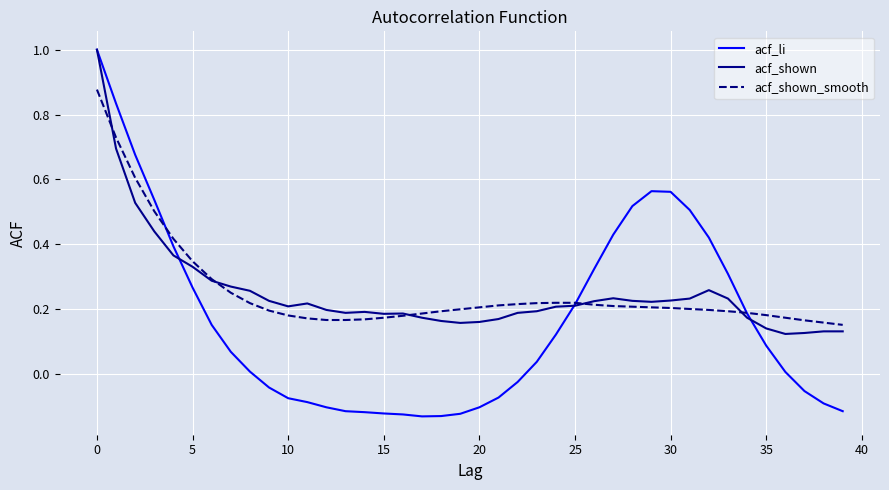

What is the greatest value displayed?

1.0